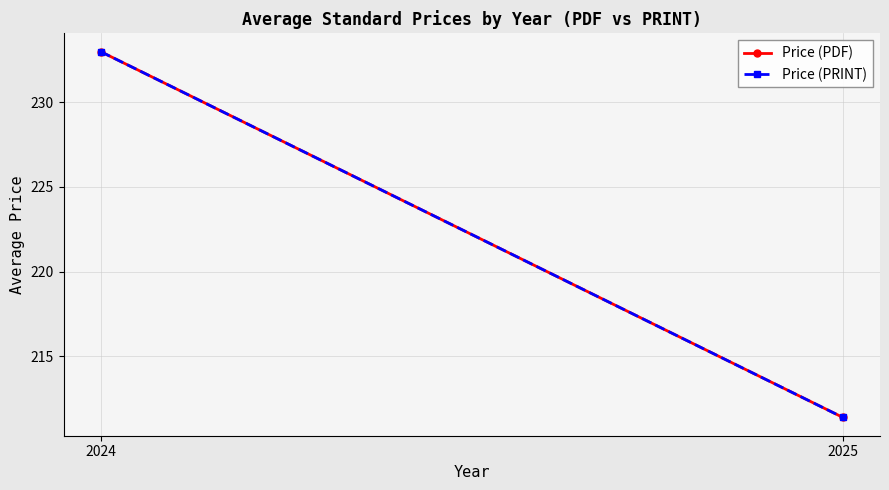

What are all the series names shown in the legend?

Price (PDF), Price (PRINT)